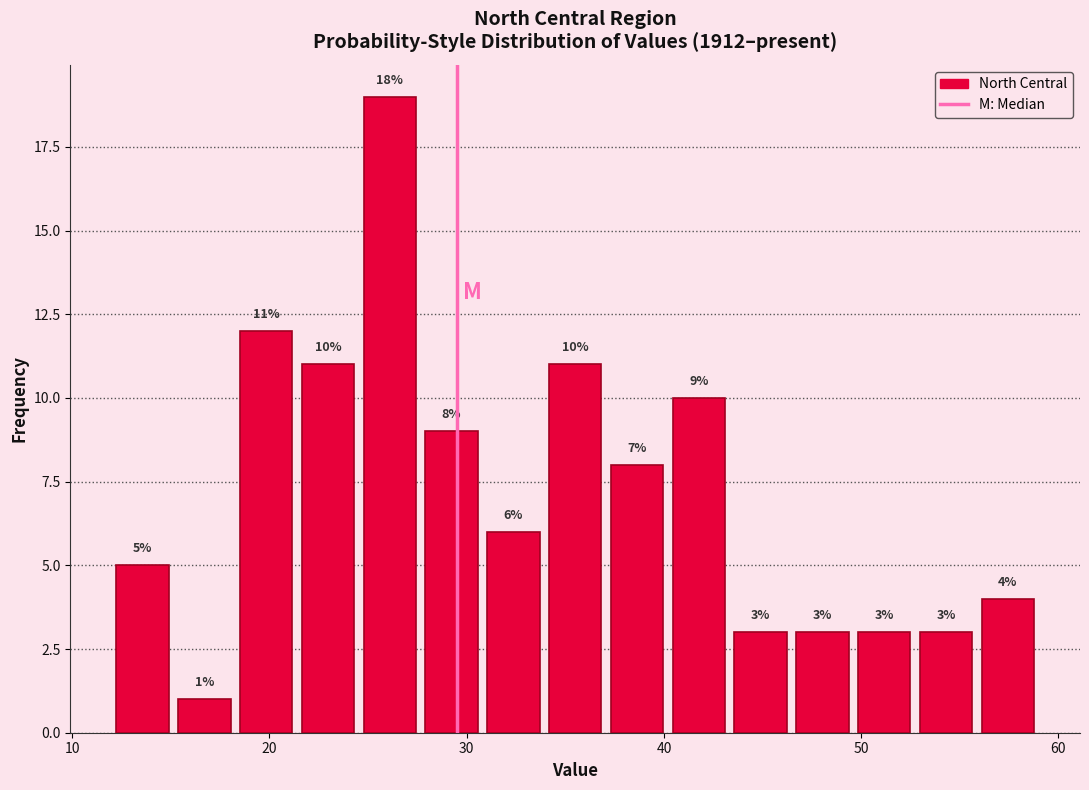

Around what value on the x-axis is the tallest bar? Give the approximate position of its centre, as read against the axis.

26